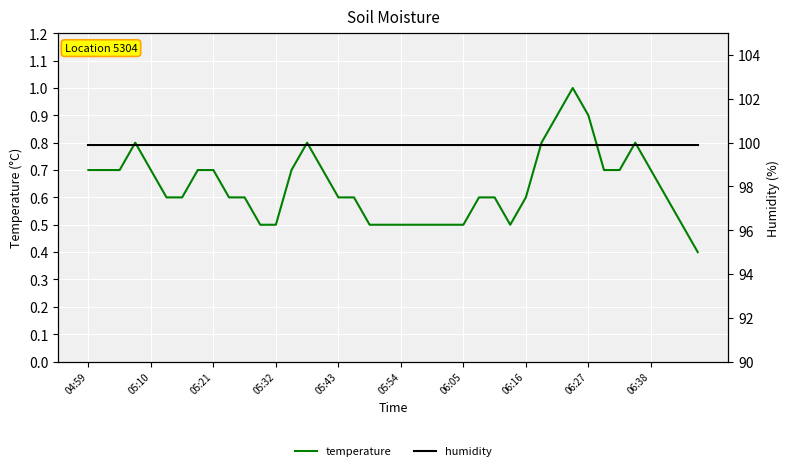

What is the minimum value for temperature?

0.4